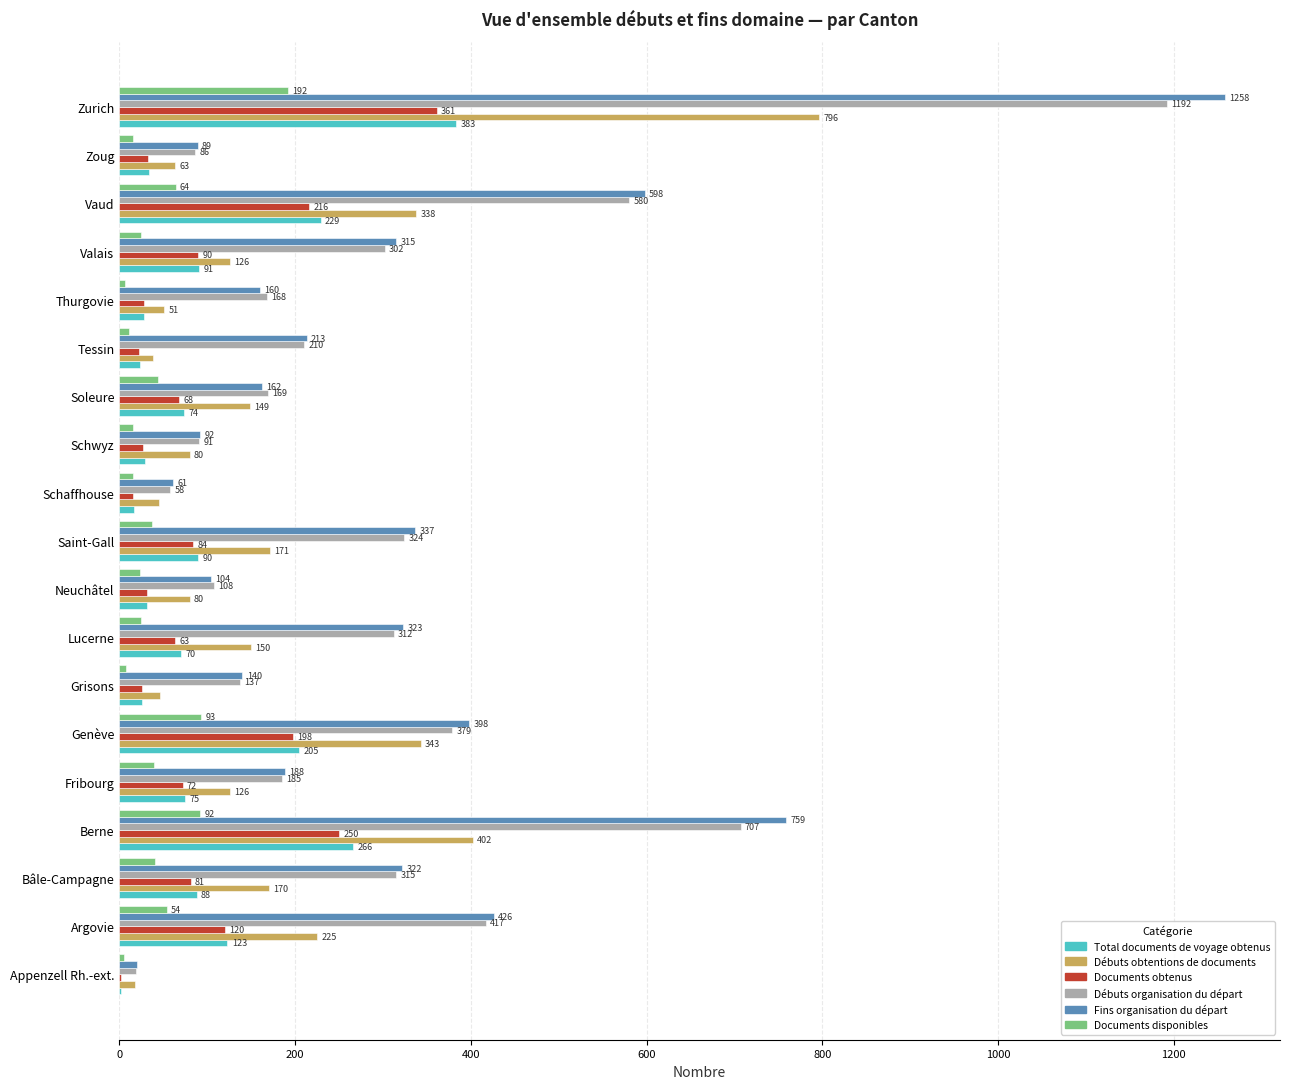

True or false: Fins organisation du départ has a value of 337 at Saint-Gall.

True